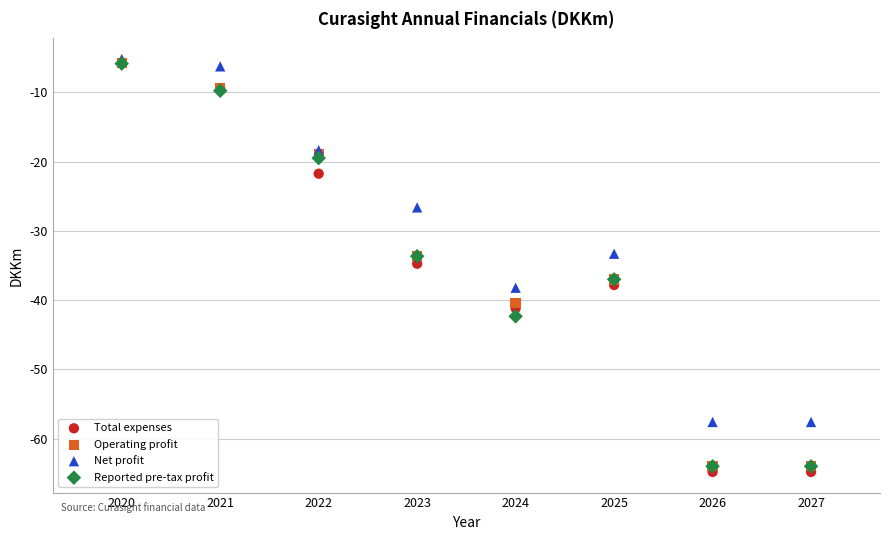

Which series contains the highest Y value?

Net profit